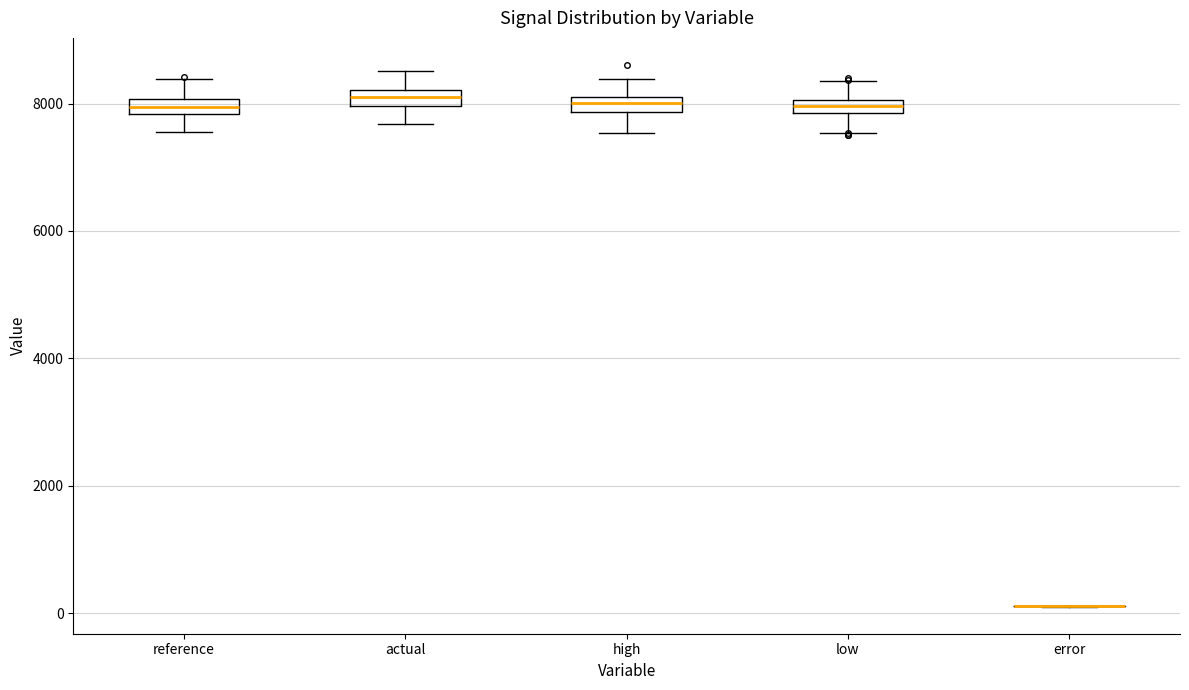

Where does the lower whisker of the box for reference end on the y-axis? The values are not printed on the chart, so give them approximately, as read against the axis.

7600